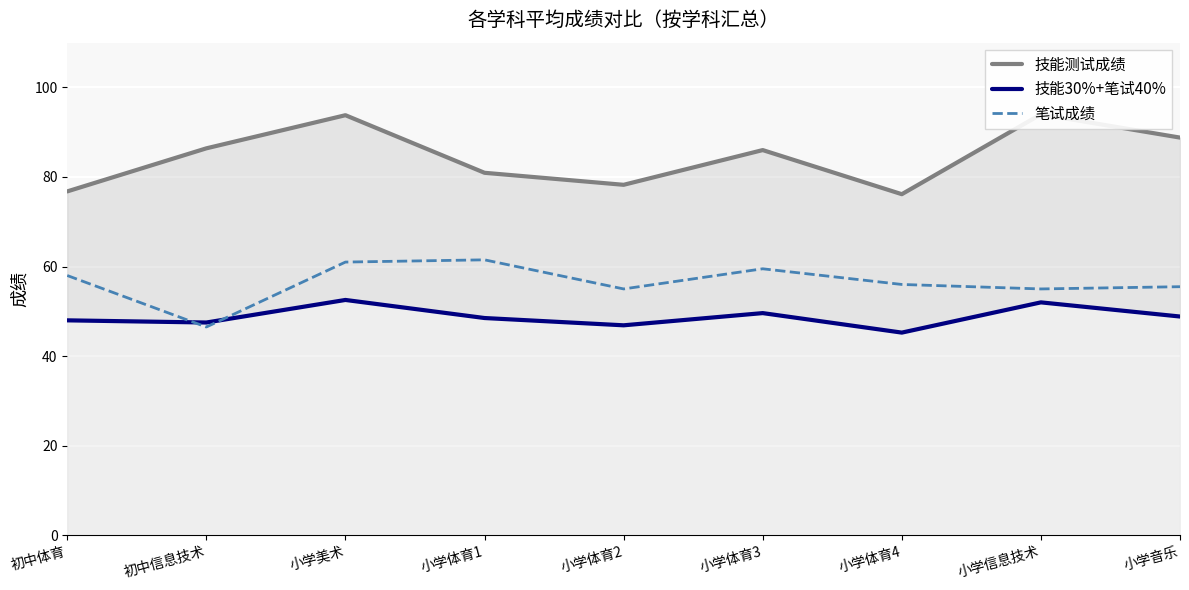

How many intersections are there between 技能30%+笔试40% and 笔试成绩?

2